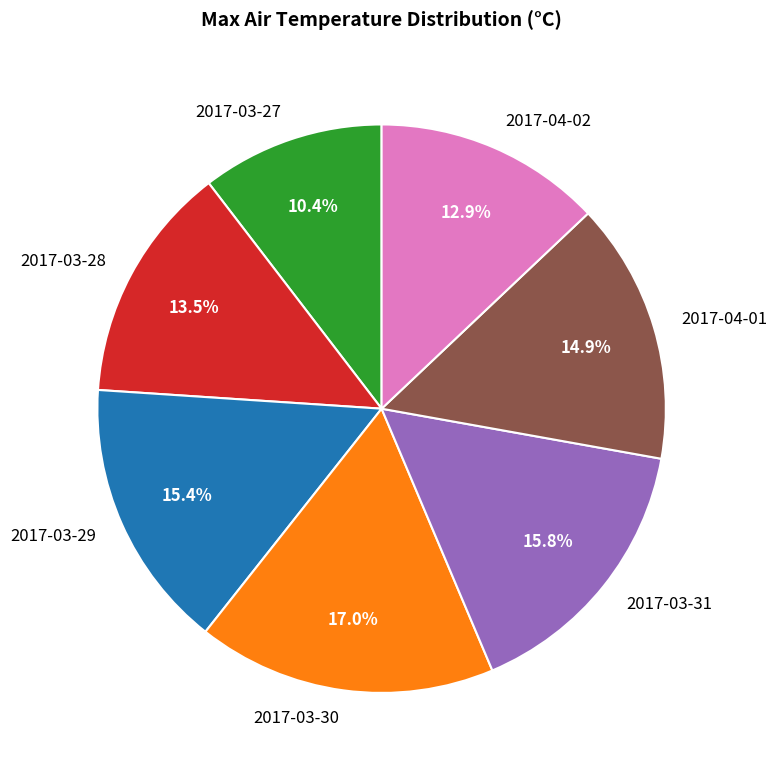

To the nearest percent, what is the average slice percentage?

14%